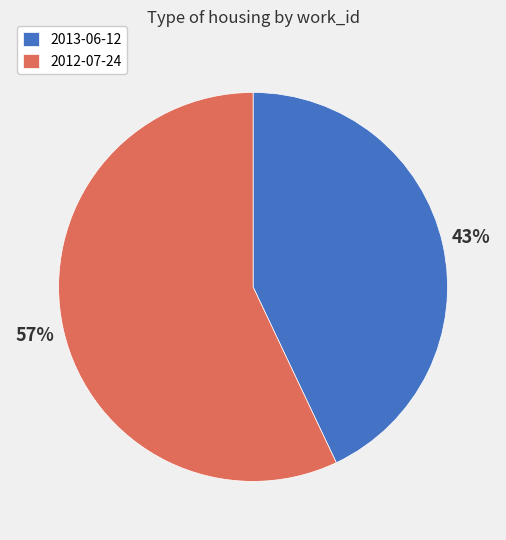

To the nearest percent, what is the difference between the largest and smallest slice percentages?

14%